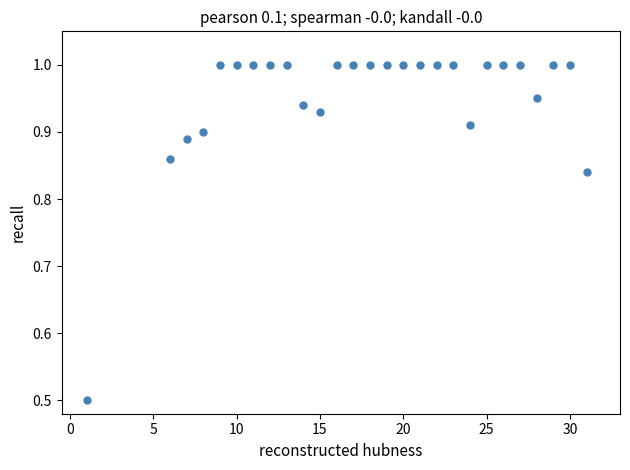

What Y value in the scatter plot is closest to 0?

0.5